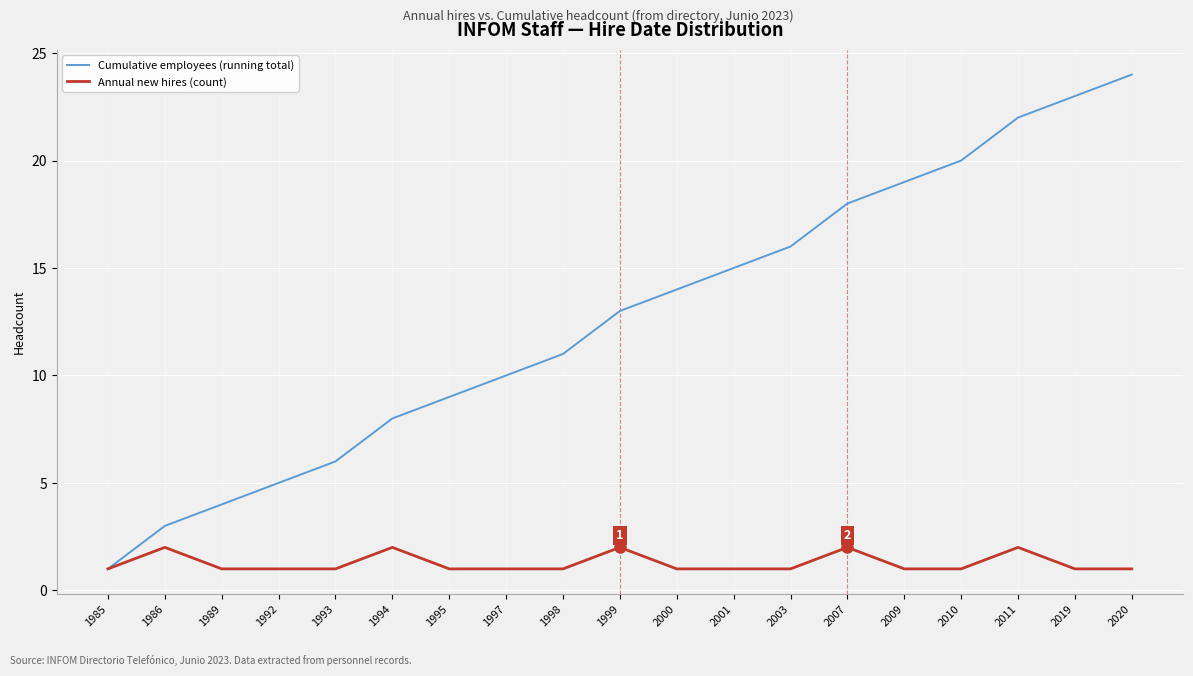

Which series changed the most between 1985 and 1997?

Cumulative employees (running total)